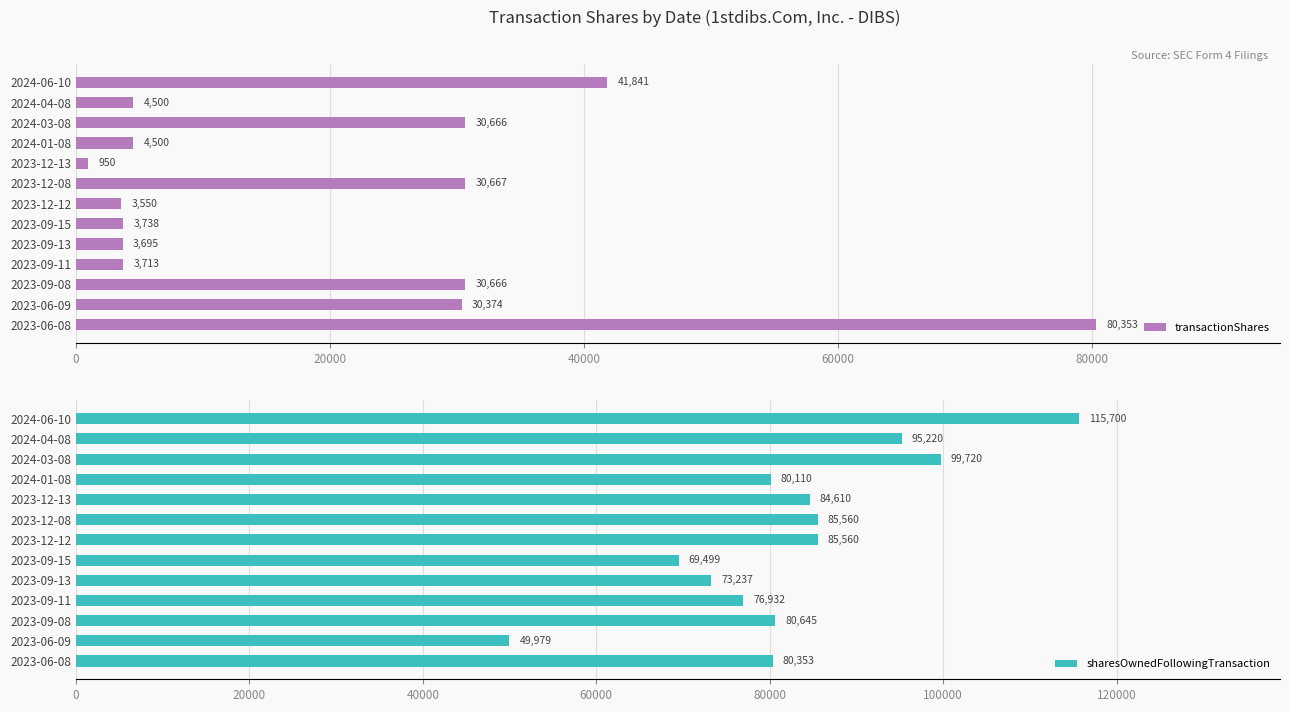

Rank the series by their average value, from lowest to highest.

transactionShares, sharesOwnedFollowingTransaction